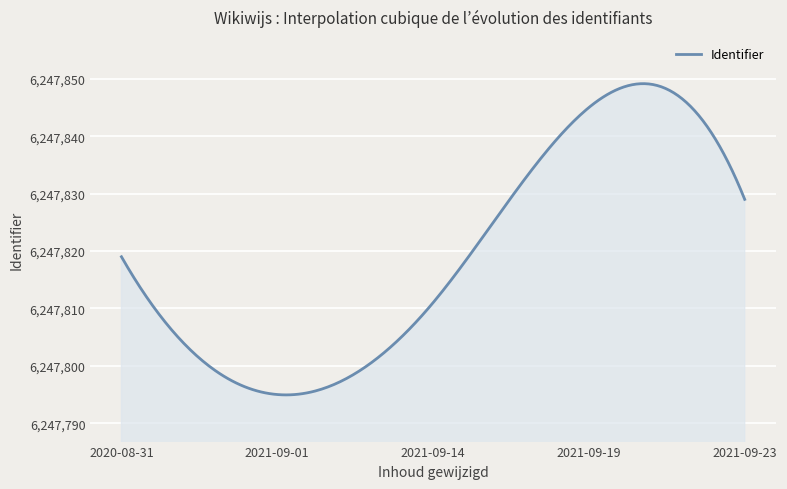

What is the maximum value shown in the chart?

6247849.2